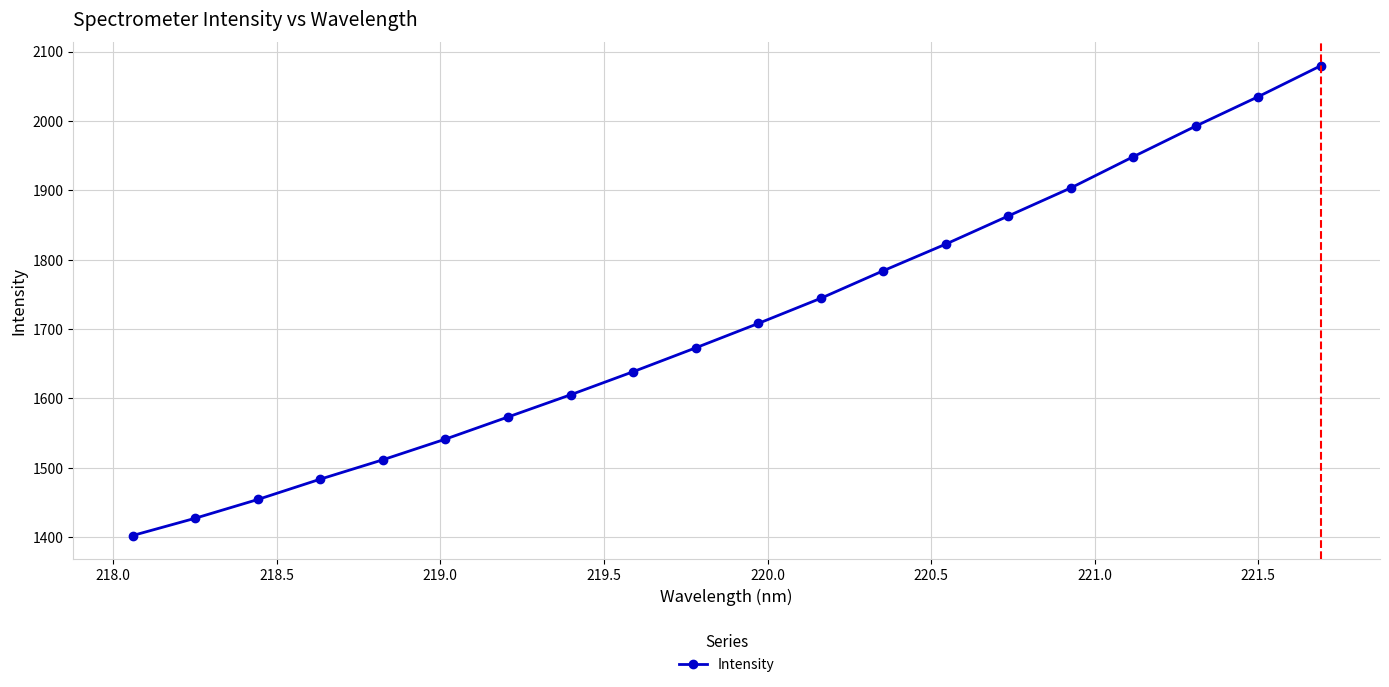

True or false: there are more than 1 points higher than both neighbors.

False